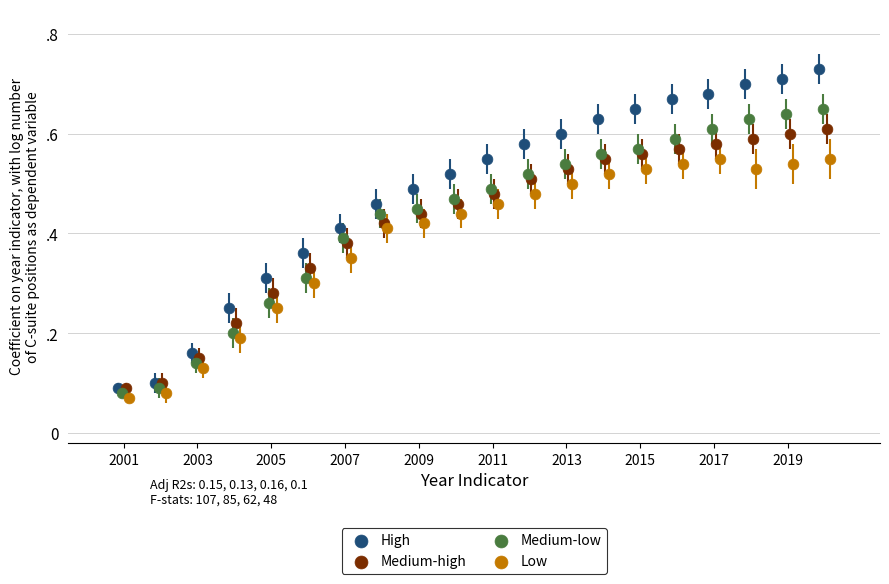

What are all the series names shown in the legend?

High, Medium-high, Medium-low, Low